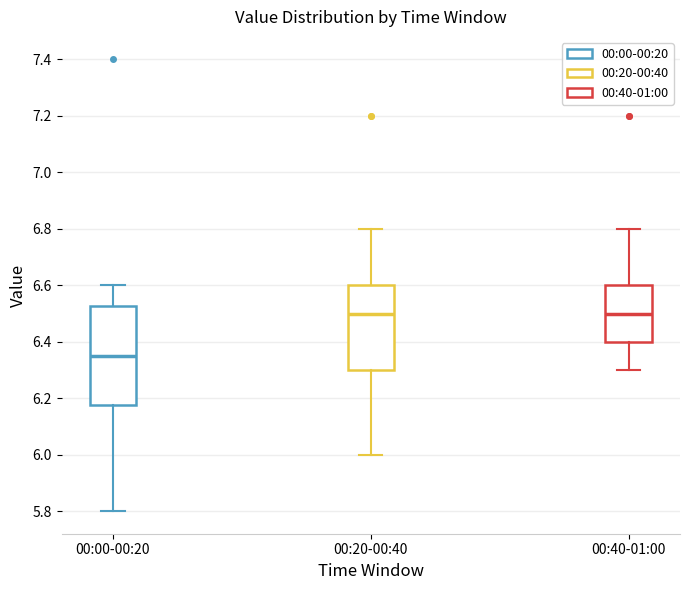

Reading left to right, read every box against the y-axis: the position of its median line, the range the box covers, and the ends of its whiskers. The values are not printed on the chart, so give them approximately, as read against the axis.

00:00-00:20: median 6.36, box 6.18 to 6.52, whiskers 5.80 to 6.60
00:20-00:40: median 6.50, box 6.30 to 6.60, whiskers 6.00 to 6.80
00:40-01:00: median 6.50, box 6.40 to 6.60, whiskers 6.30 to 6.80